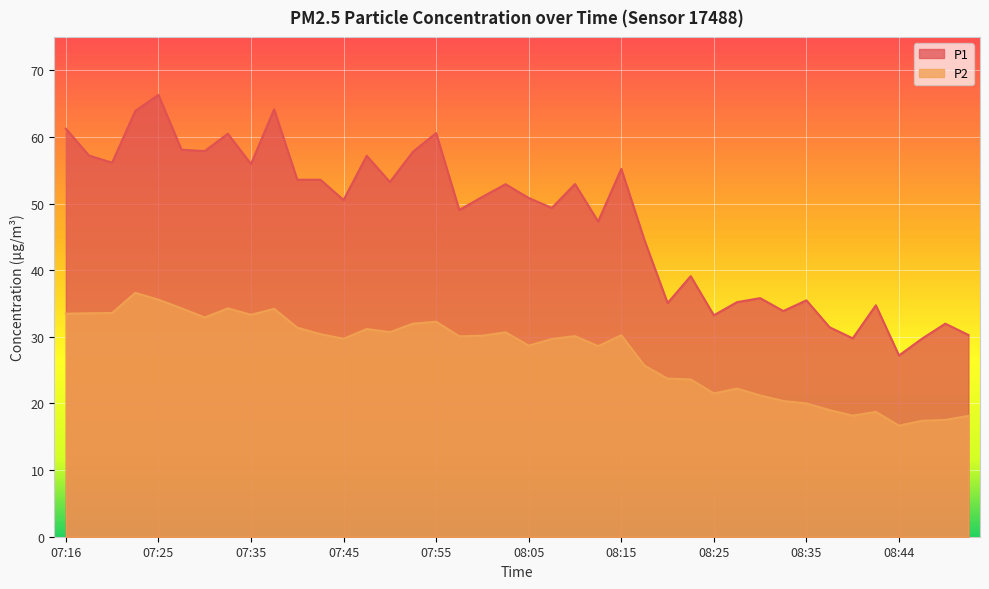

What is the difference between the second highest and second lowest values in the P2 series?

18.2